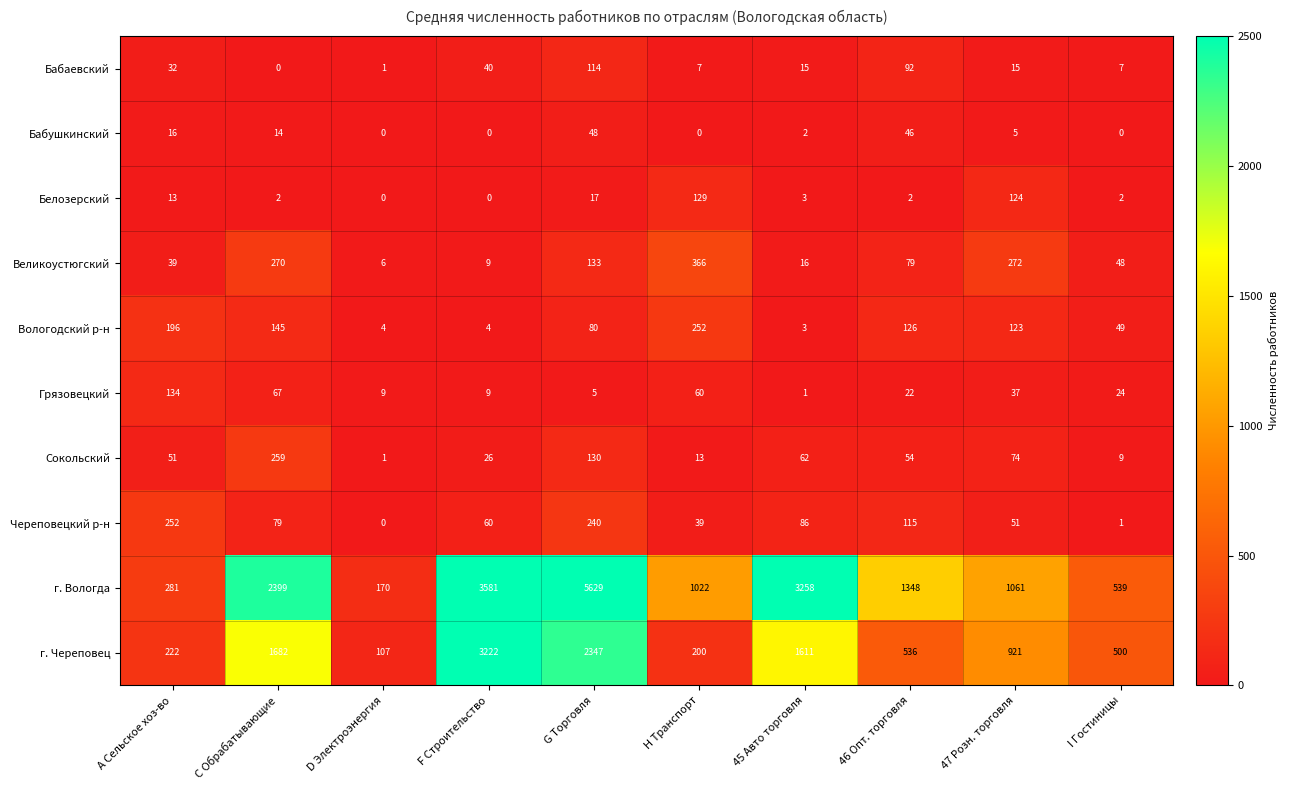

True or false: Бабушкинский has a value of 0 at F Строительство.

True